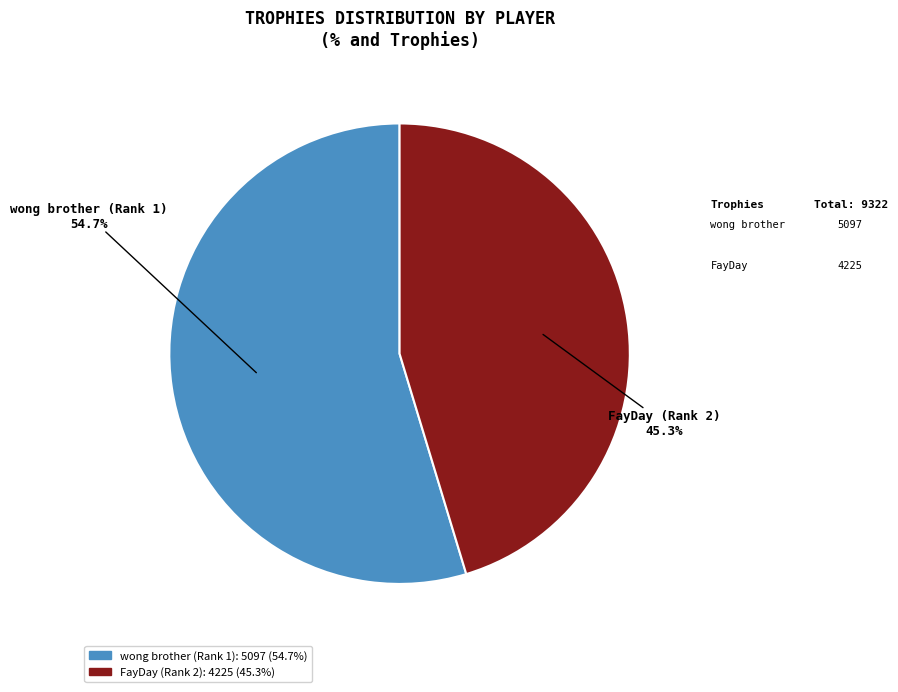

To the nearest percent, what portion does wong brother (Rank 1) represent?

55%